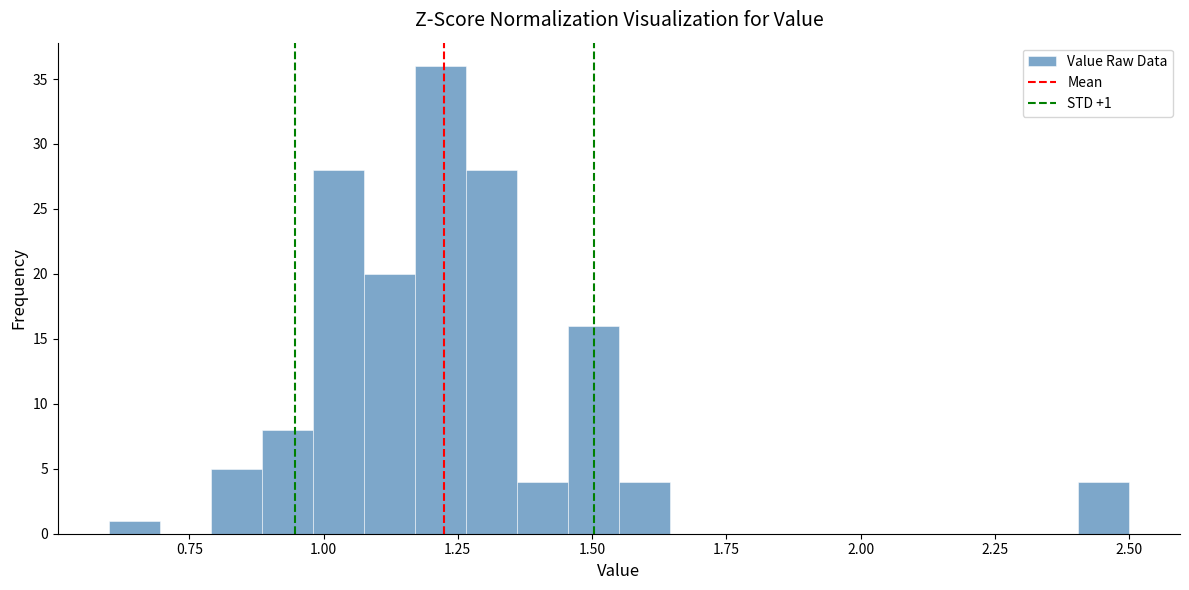

Read against the x-axis, roughly where is the centre of the tallest bar?

1.20